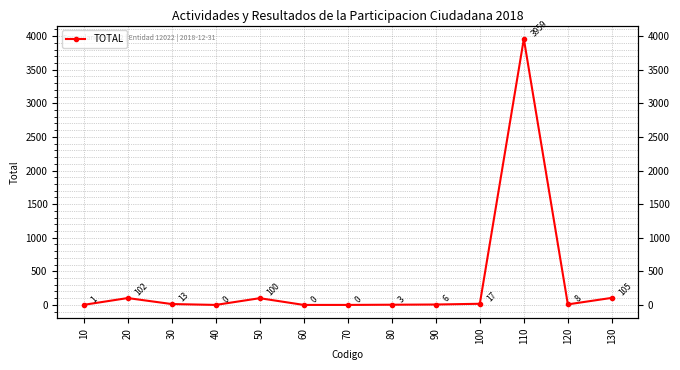

The value at 120 is 8. True or false?

True